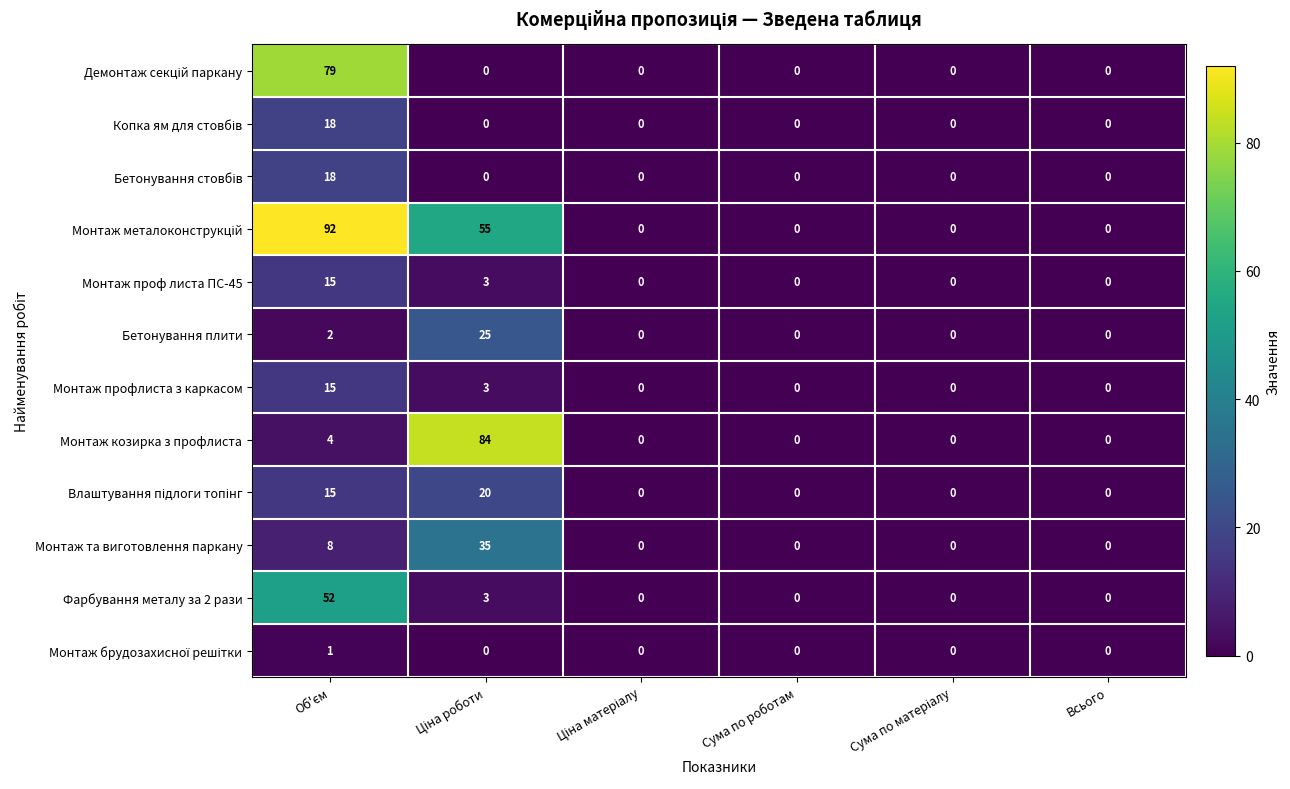

True or false: Фарбування металу за 2 рази has a value of 0 at Сума по роботам.

True